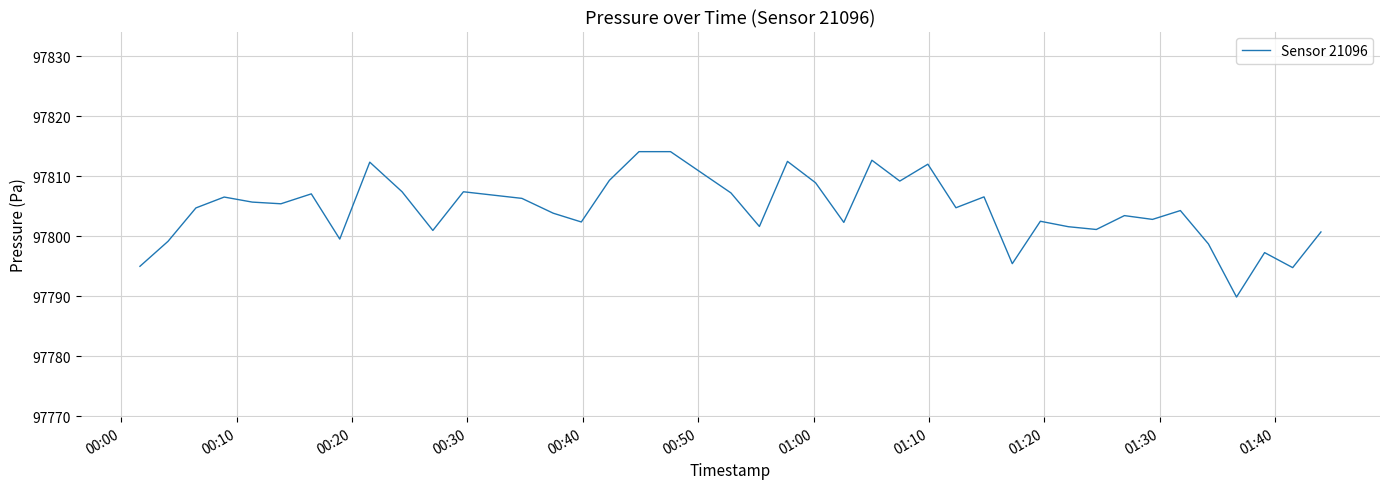

What is the greatest value displayed?

97814.1